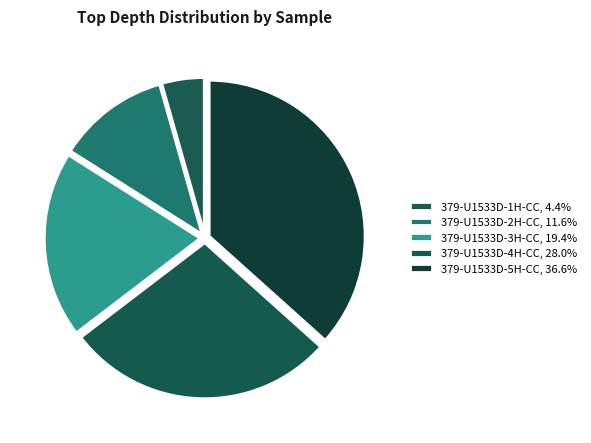

True or false: 379-U1533D-5H-CC accounts for 31% of the total.

False